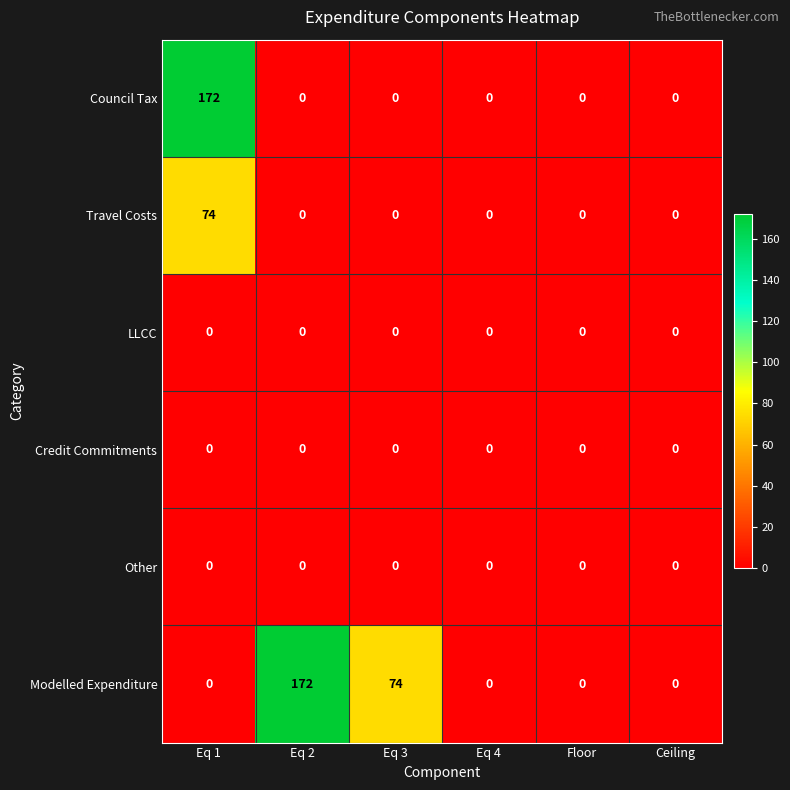

What is the greatest value displayed?

172